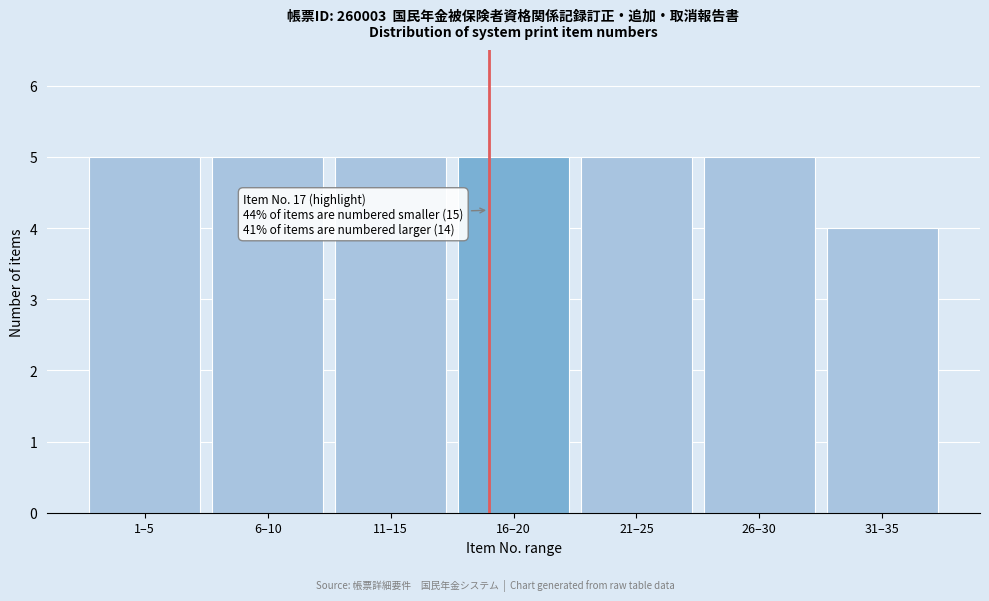

Reading right to left, what are all the values shown in this chart?

4	5	5	5	5	5	5